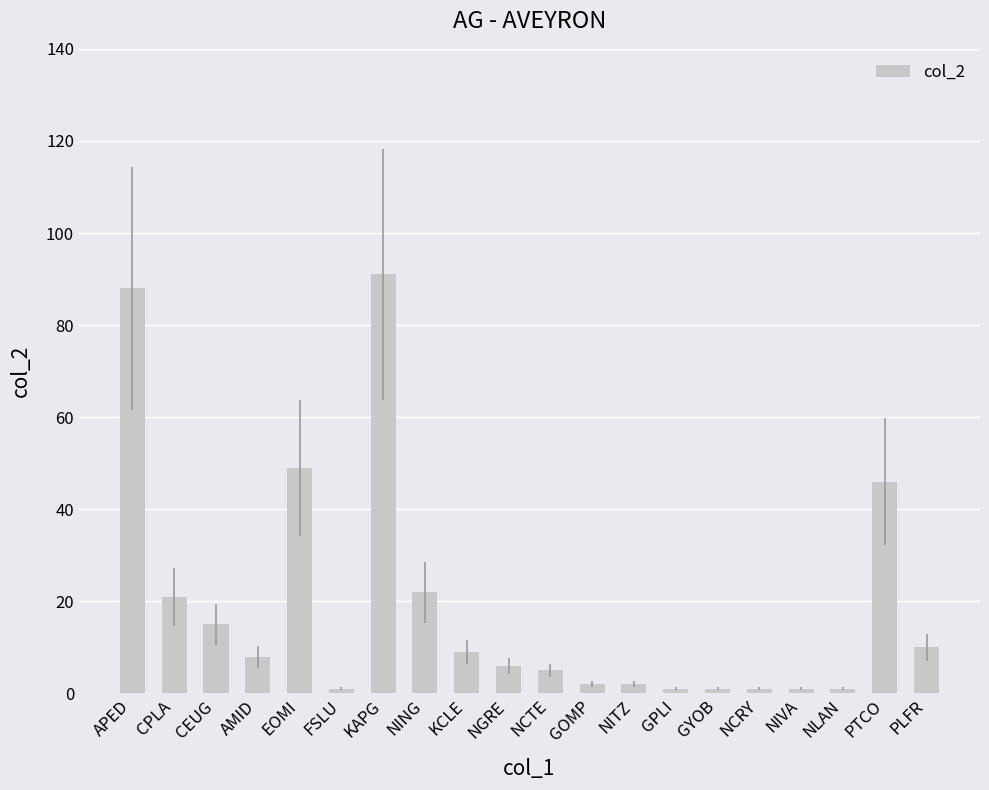

What is the average value?

19